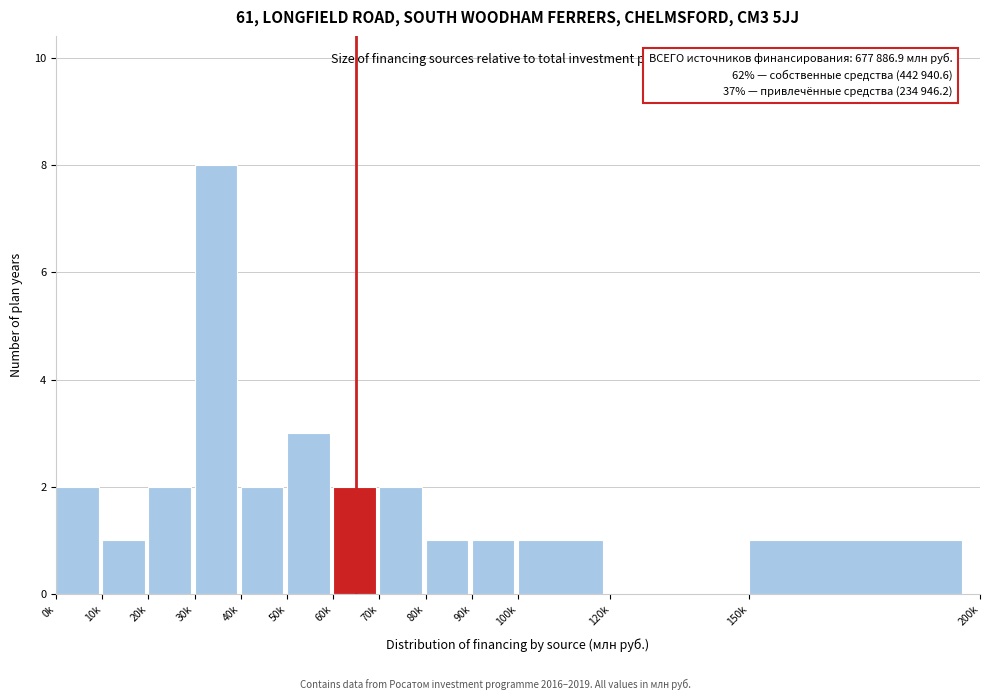

Reading left to right, what are all the values shown in this chart?

0k=2	10k=1	20k=2	30k=8	40k=2	50k=3	60k=2	70k=2	80k=1	90k=1	100k=1	120k=0	150k=1